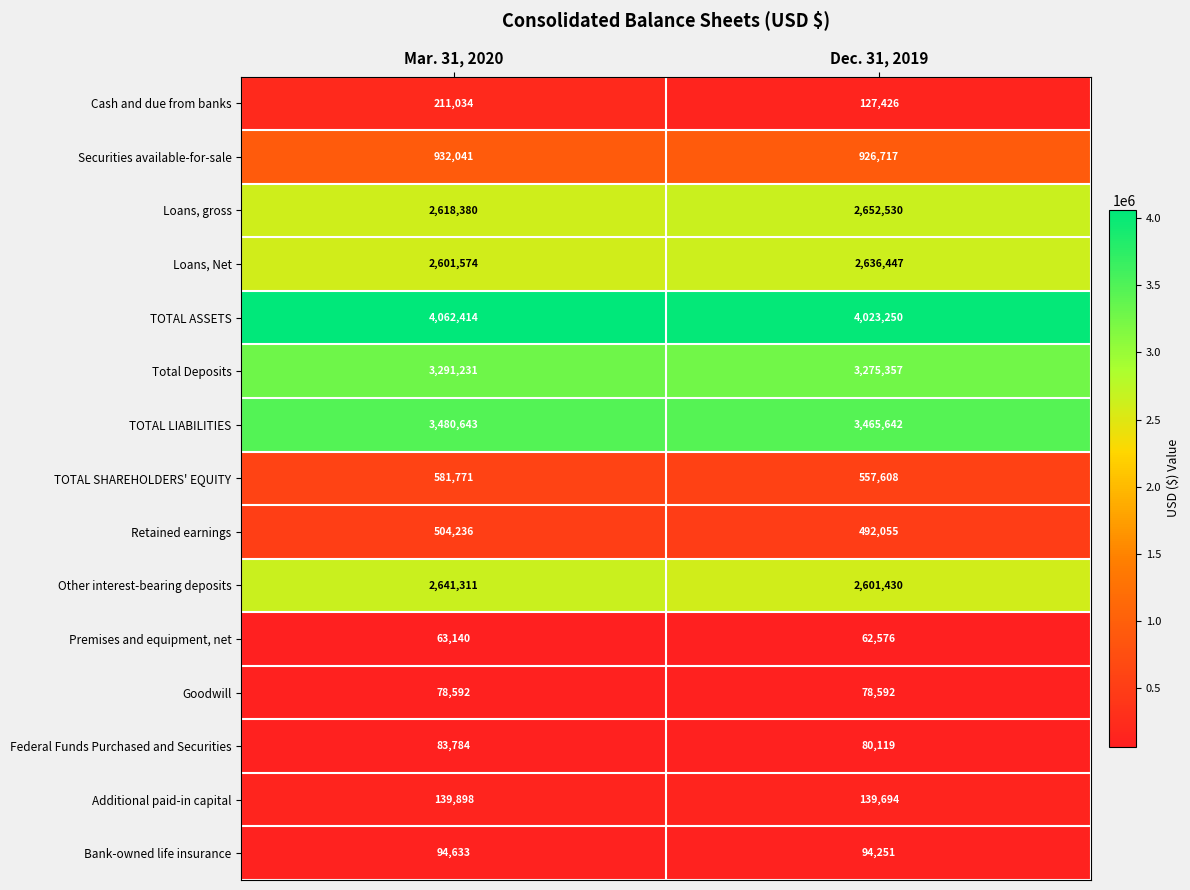

The value of Goodwill at Dec. 31, 2019 is 120602. True or false?

False